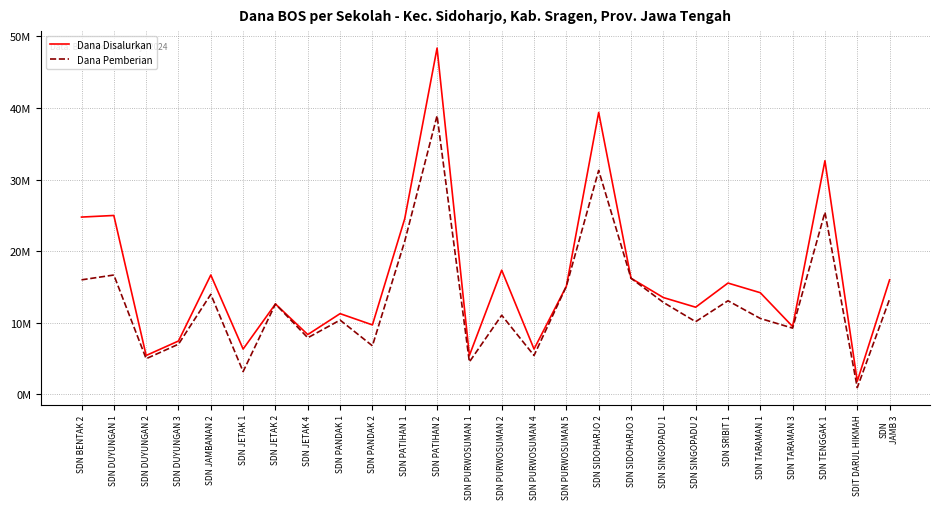

Does the chart display data point markers on the line(s)?

No